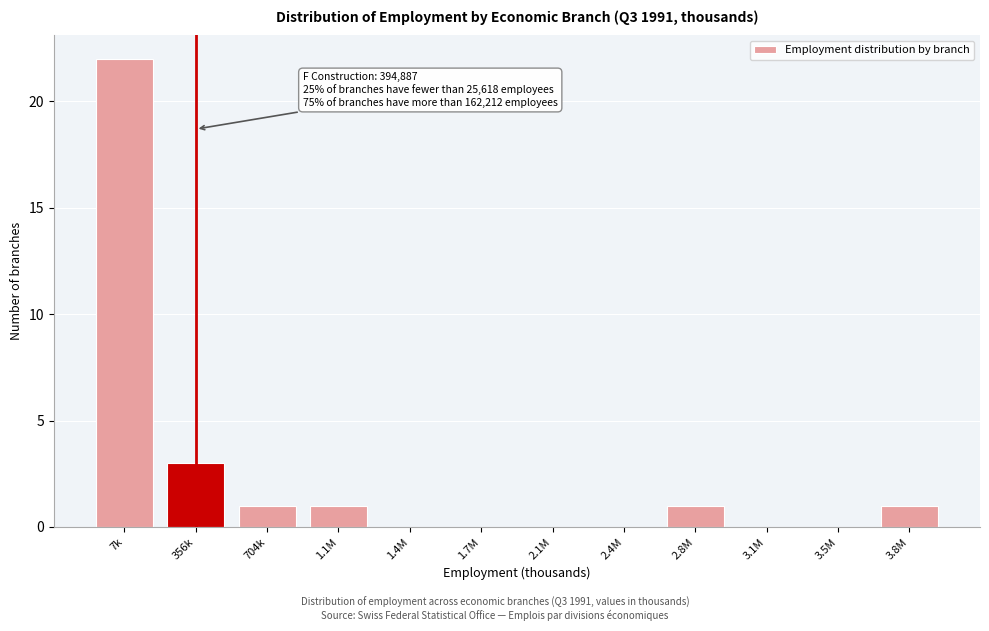

Reading right to left, list all the values displayed in this chart.

3.8M=1	3.5M=0	3.1M=0	2.8M=1	2.4M=0	2.1M=0	1.7M=0	1.4M=0	1.1M=1	704k=1	356k=3	7k=22